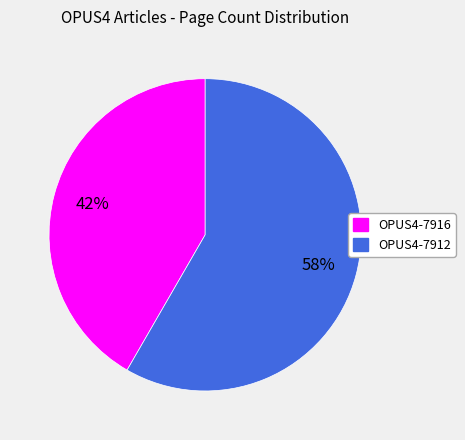

To the nearest percent, what is the average slice percentage?

50%